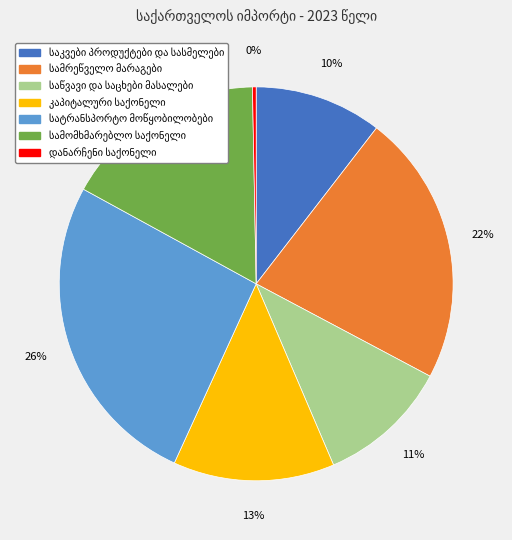

Is there a majority slice in this chart?

No